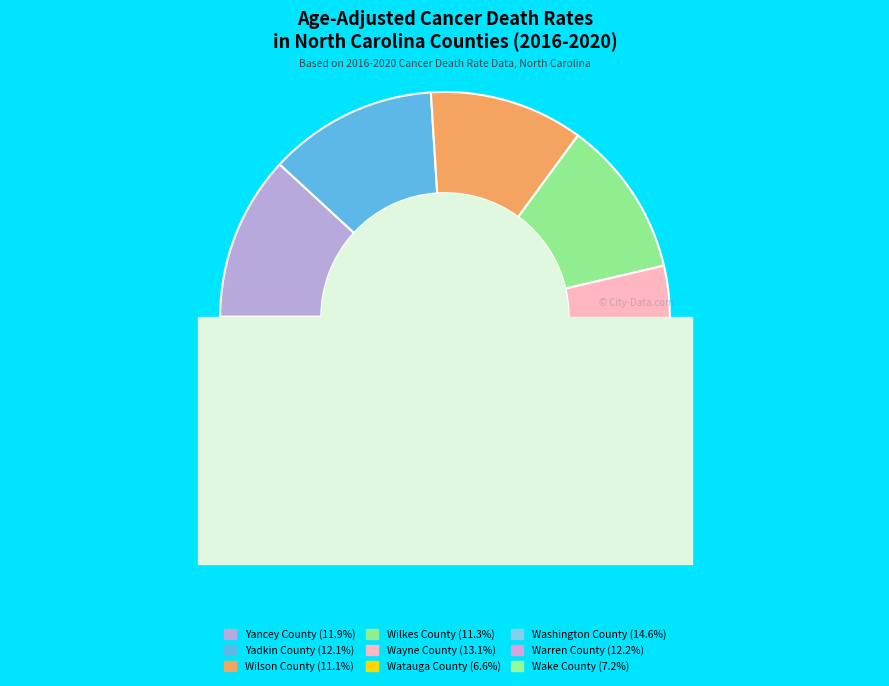

Rank the categories by value from lowest to highest.

Watauga County, Wake County, Wilson County, Wilkes County, Yancey County, Yadkin County, Warren County, Wayne County, Washington County